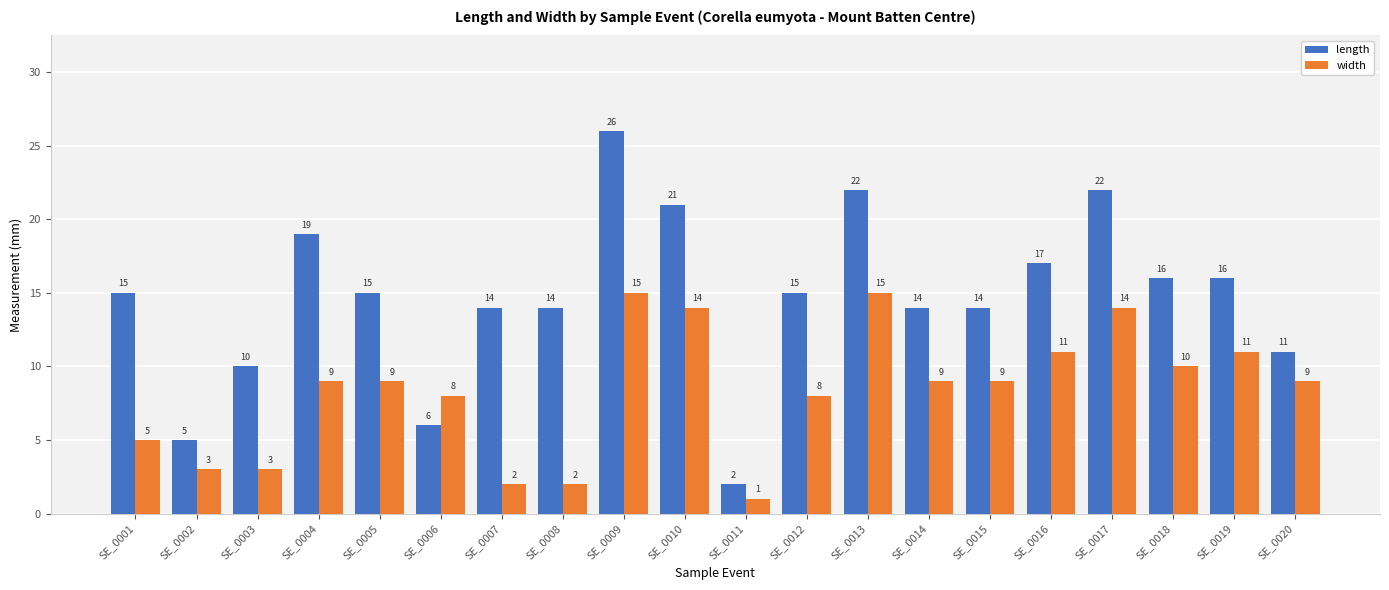

Rank the series at SE_0018 from highest to lowest value.

length, width